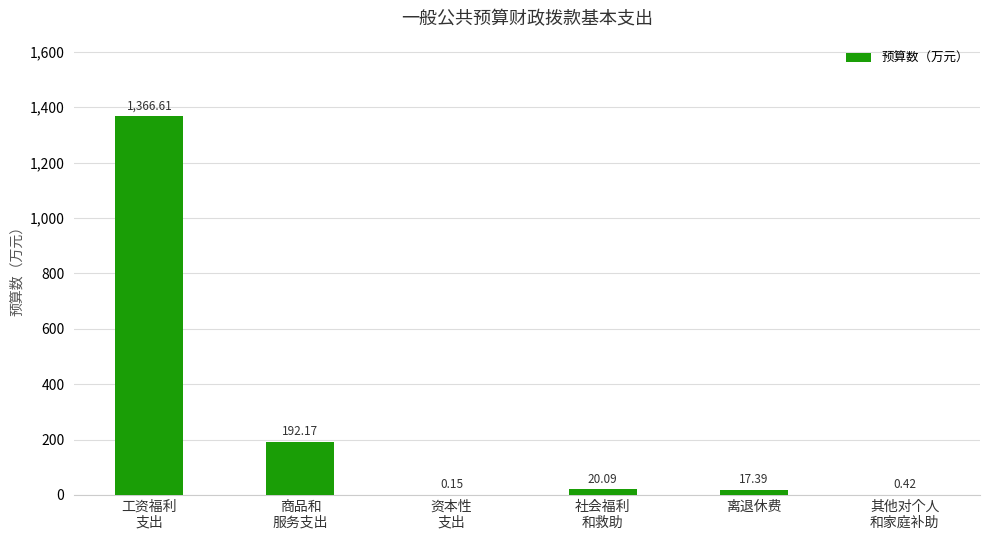

What is the average value?

266.1